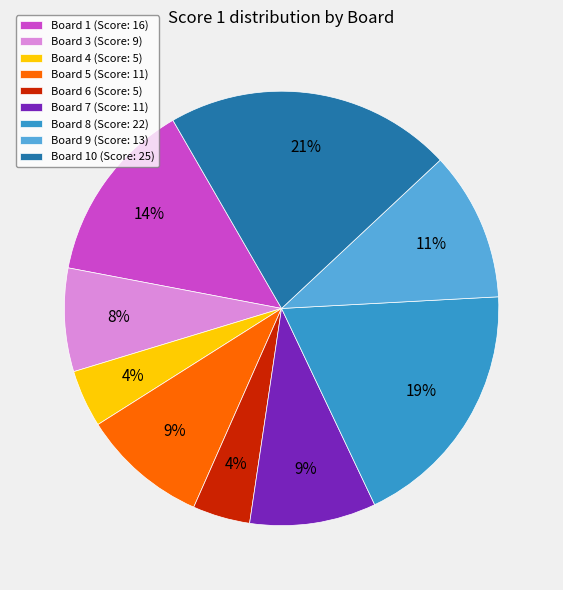

To the nearest percent, what percentage of the pie is Board 5 (Score: 11)?

9%